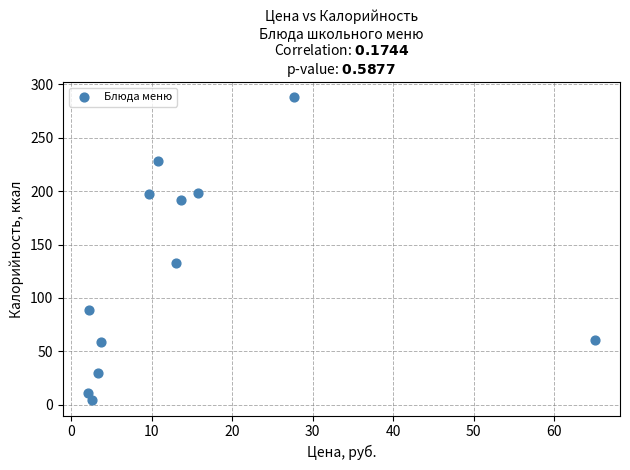

What is the range of Y values (max minus min)?

284.1